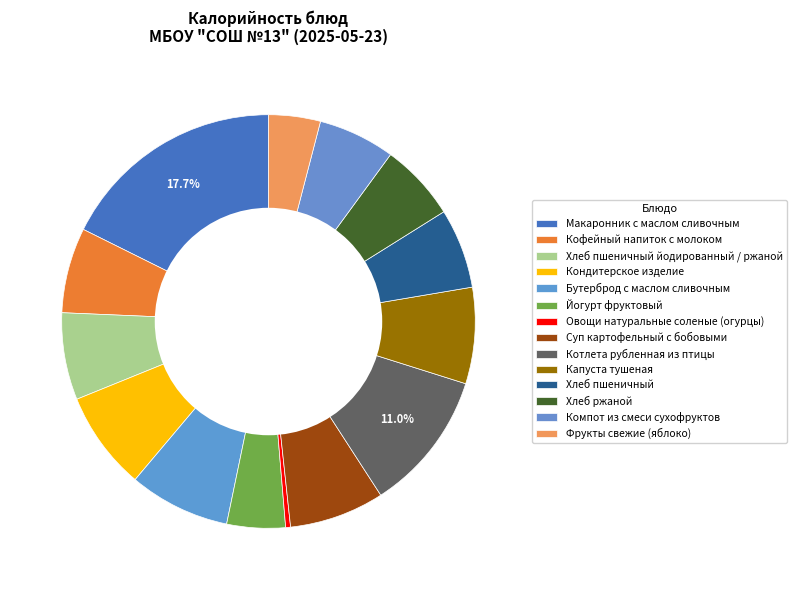

Is Бутерброд с маслом сливочным the majority of the pie?

No